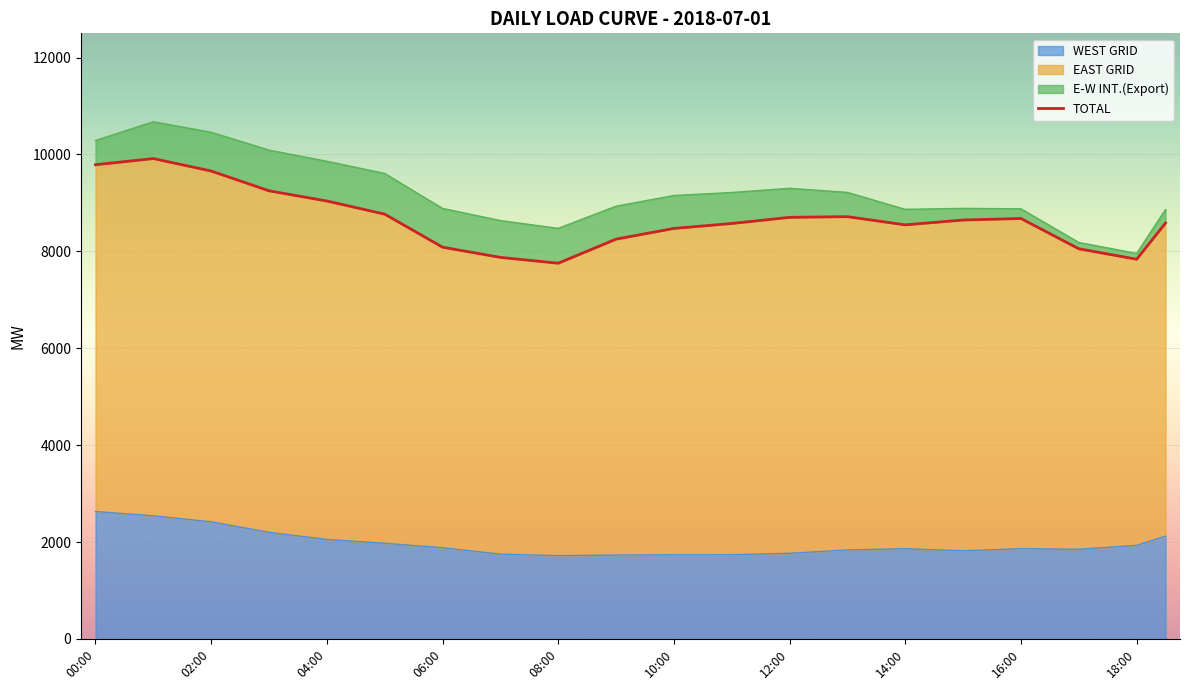

Where does the data first go above 8631?

00:00